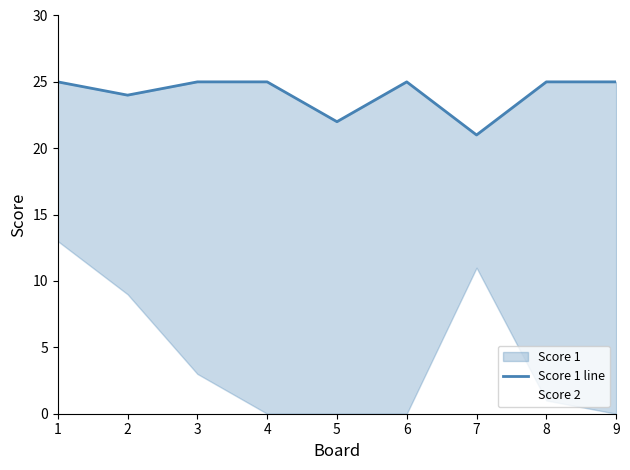

What is the difference between the maximum and minimum values in the Score 2 series?

13